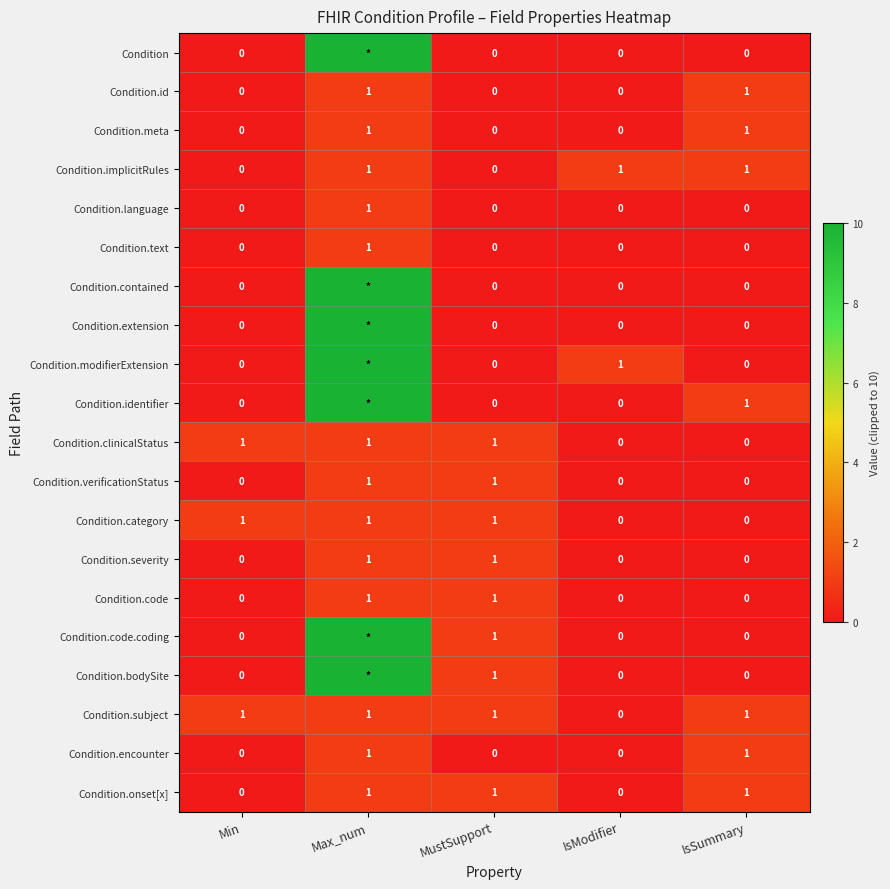

The value of Condition.subject at IsModifier is -1. True or false?

False